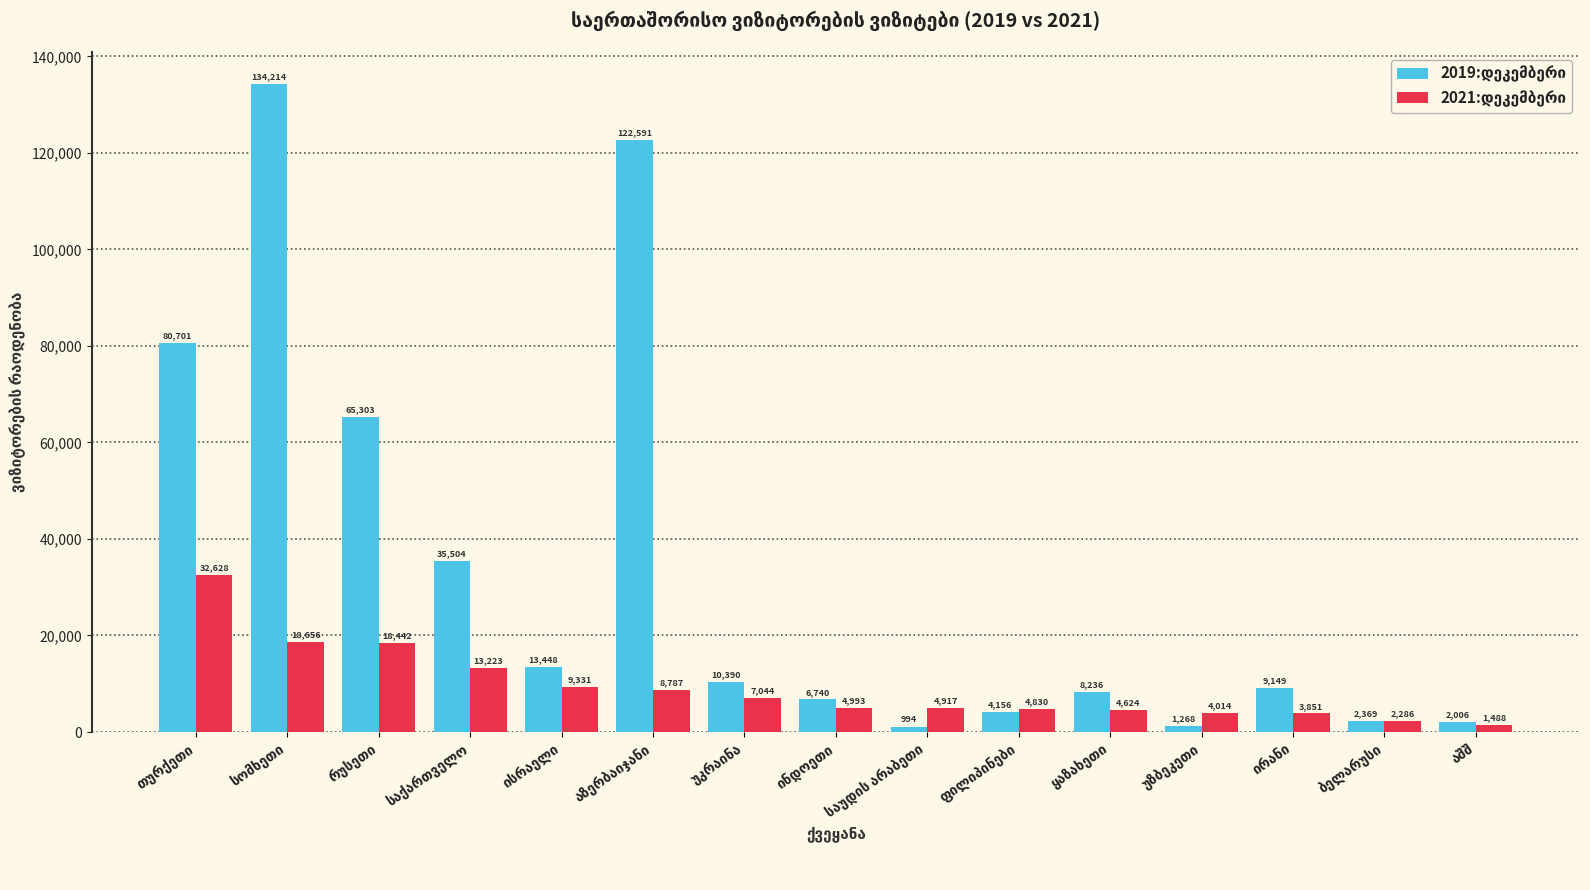

How many bars are there in each group?

2